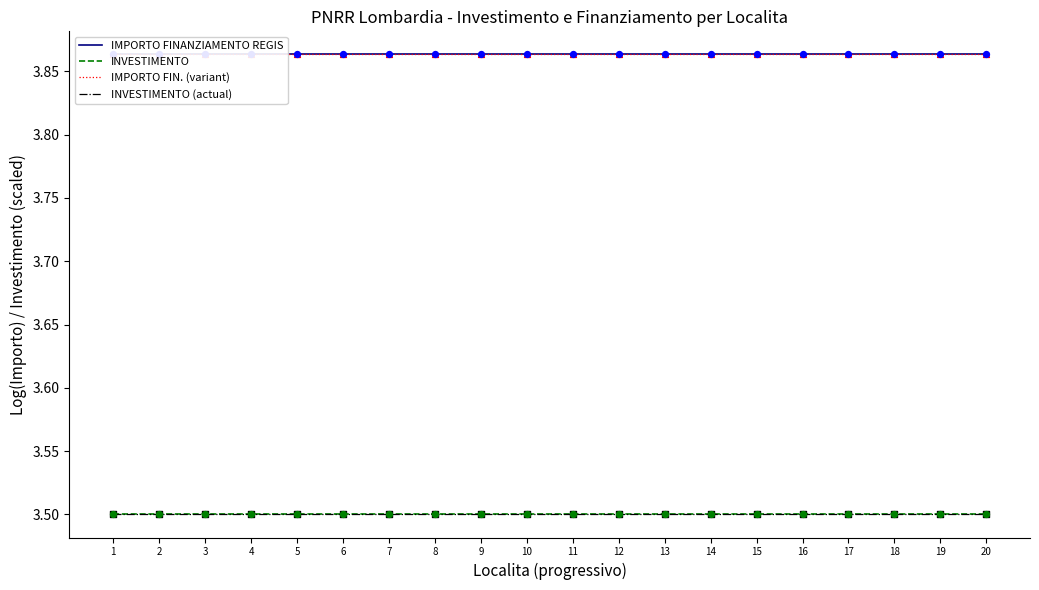

Which series reaches the maximum Y coordinate?

IMPORTO FINANZIAMENTO REGIS